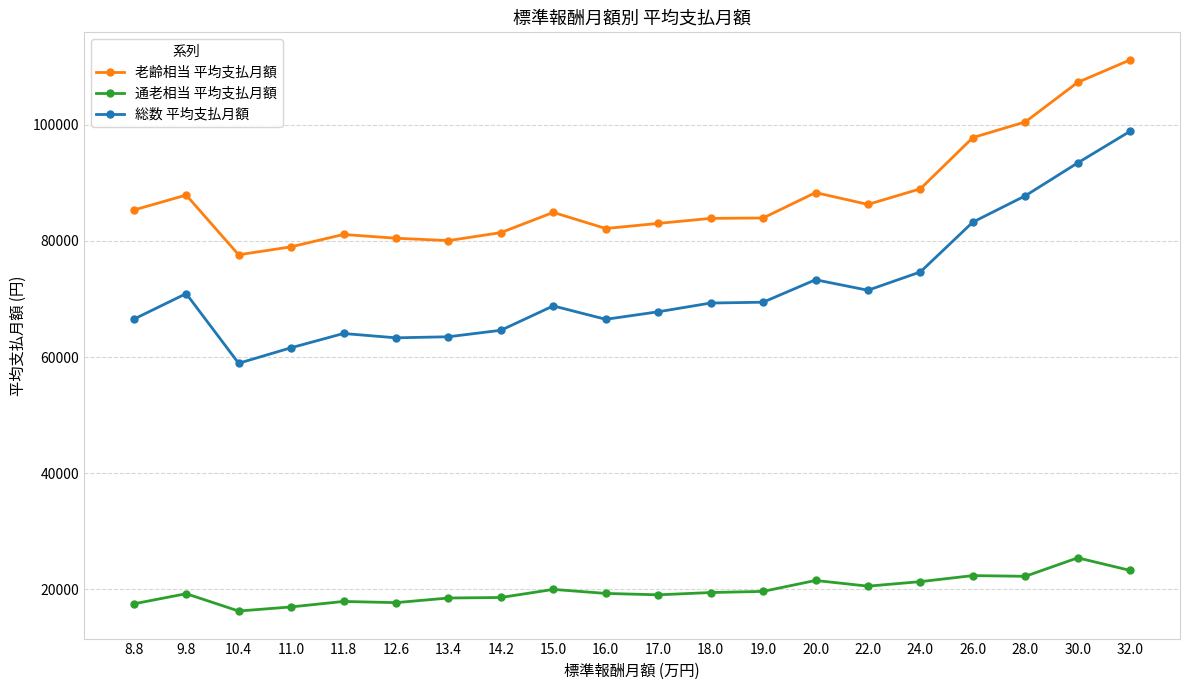

Is it true that 老齢相当 平均支払月額 equals 198513 at 32.0?

False